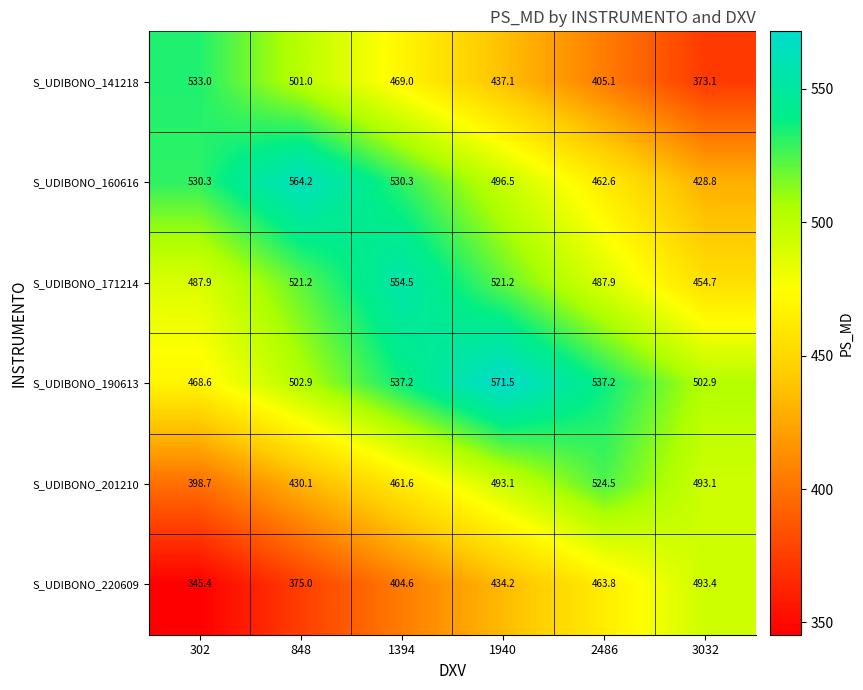

True or false: S_UDIBONO_220609 has a value of 345.4 at 302.

True